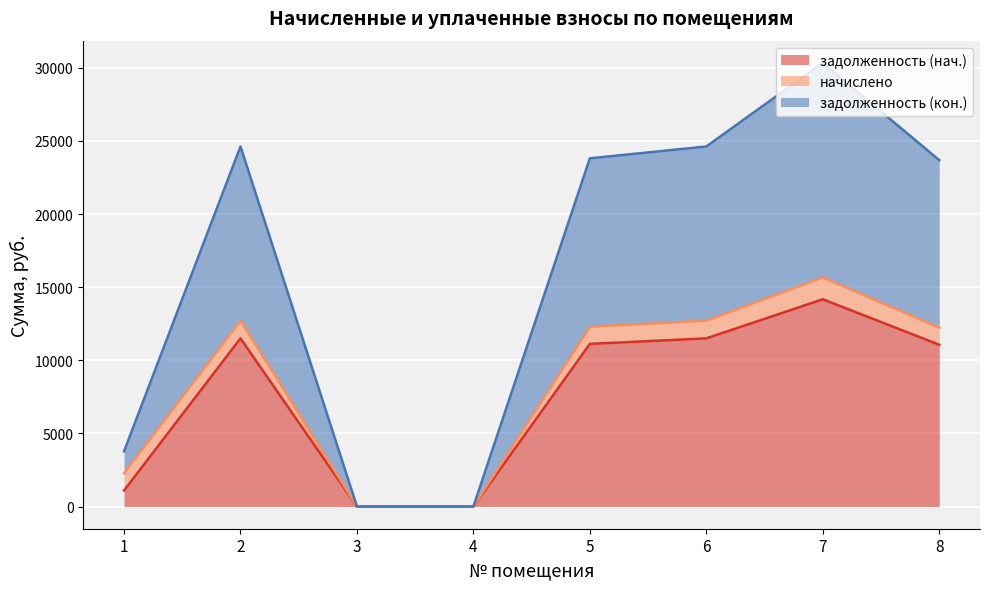

True or false: задолженность (нач.) and задолженность (кон.) intersect in this chart.

False